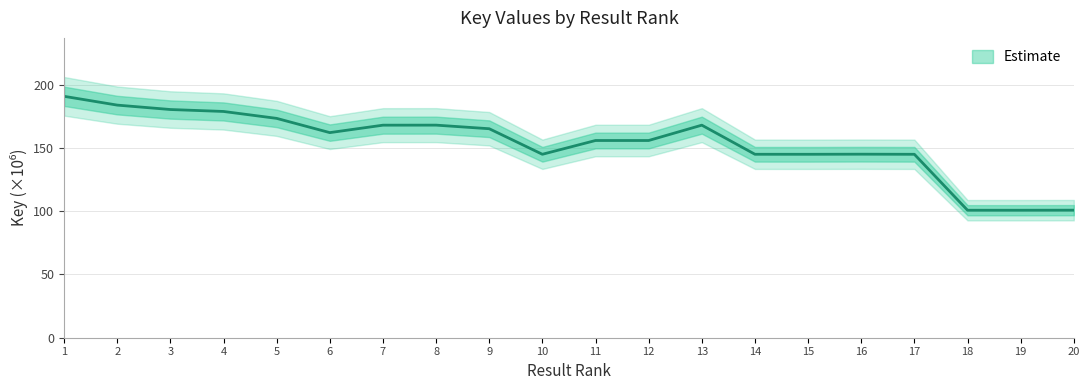

What is the difference between the values at 5 and 17?

28.4